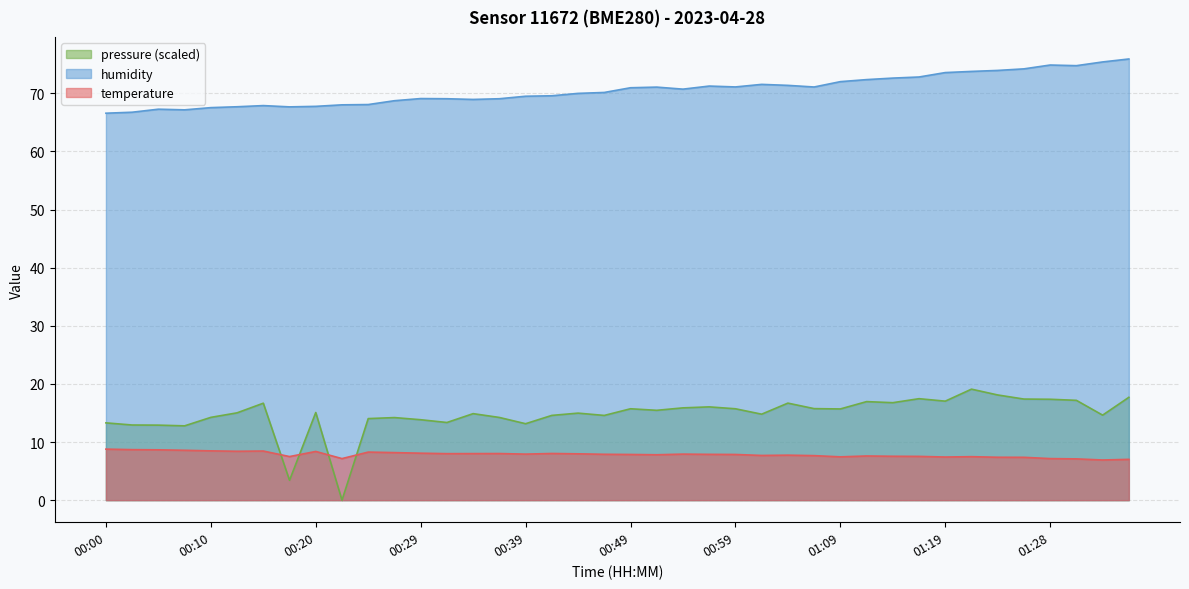

What are all the series names shown in the legend?

pressure (scaled), humidity, temperature